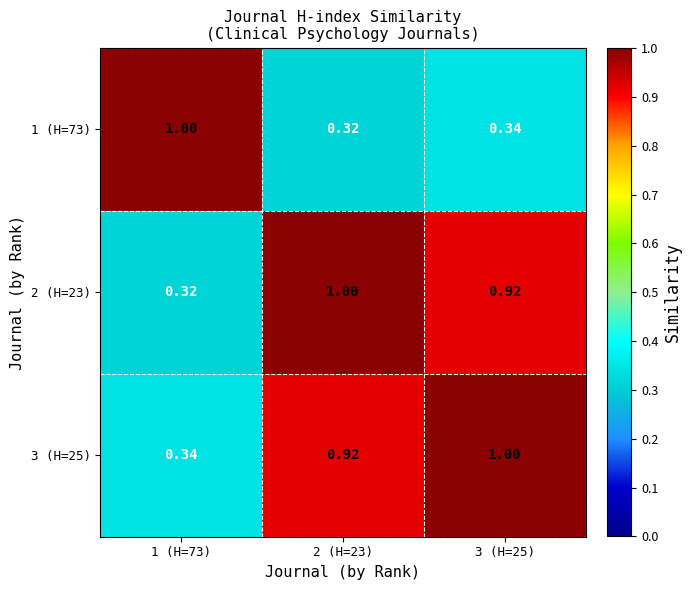

Is the value of 3 (H=25) at 2 (H=23) greater than the value of 1 (H=73) at 3 (H=25)?

Yes